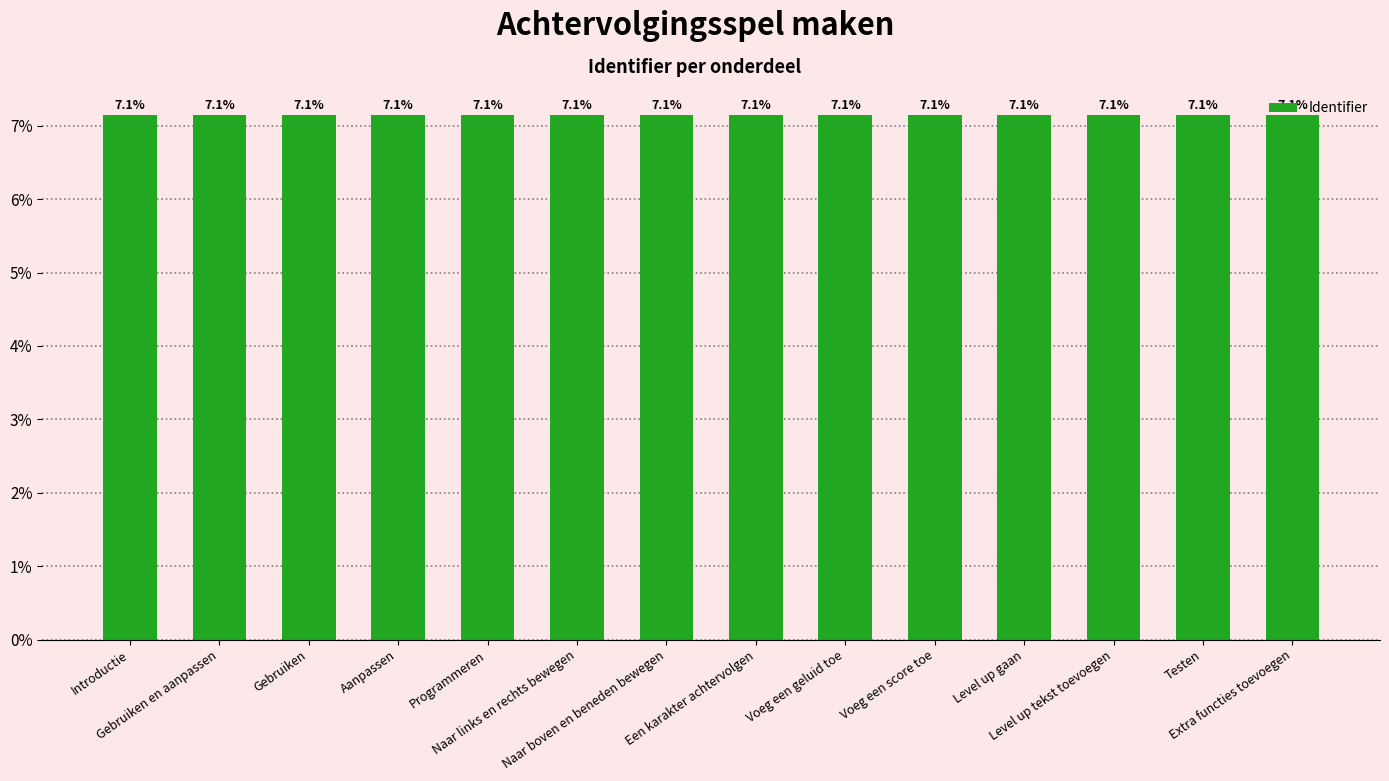

True or false: the data shows 1.4 at Naar links en rechts bewegen.

False